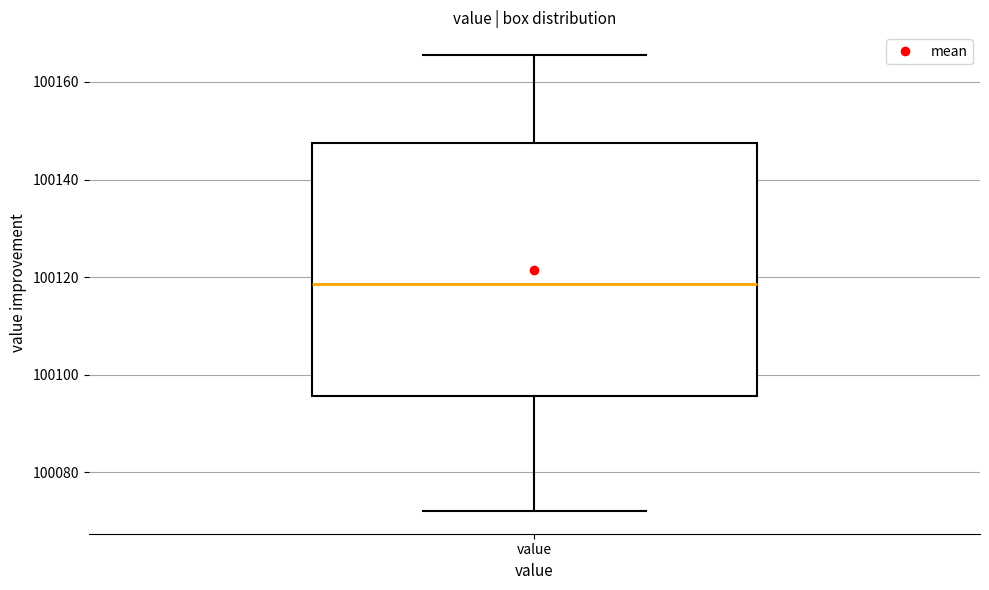

Transcribe this box plot: give where the median line is, the range the box spans, and where the two whiskers end, as read against the y-axis. The values are not printed on the chart, so give them approximately, as read against the axis.

median 100118, box 100096 to 100148, whiskers 100072 to 100166